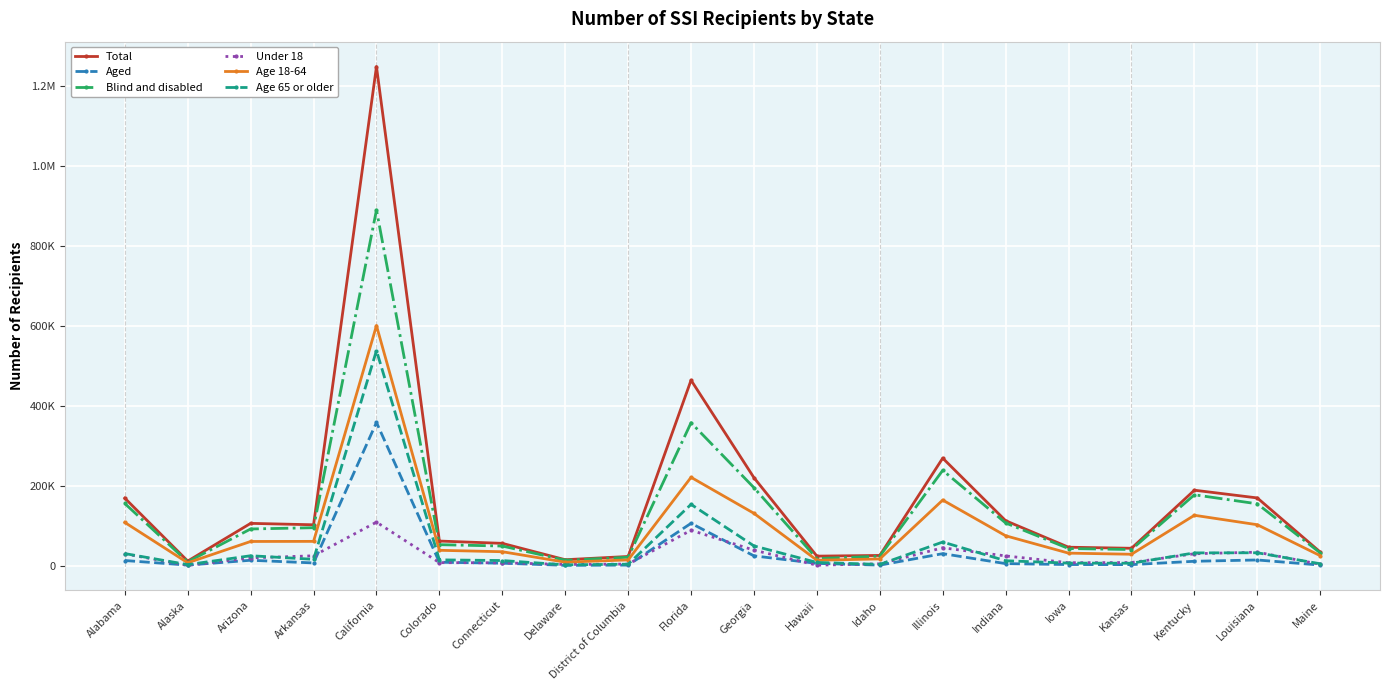

The Age 18-64 series shows 75256 at Indiana. True or false?

True